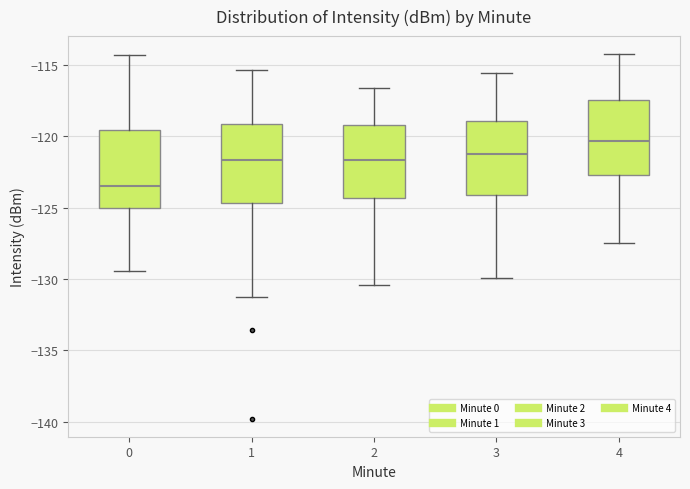

Where is the upper edge of the box at x = 4 on the y-axis? The values are not printed on the chart, so give them approximately, as read against the axis.

-117.5